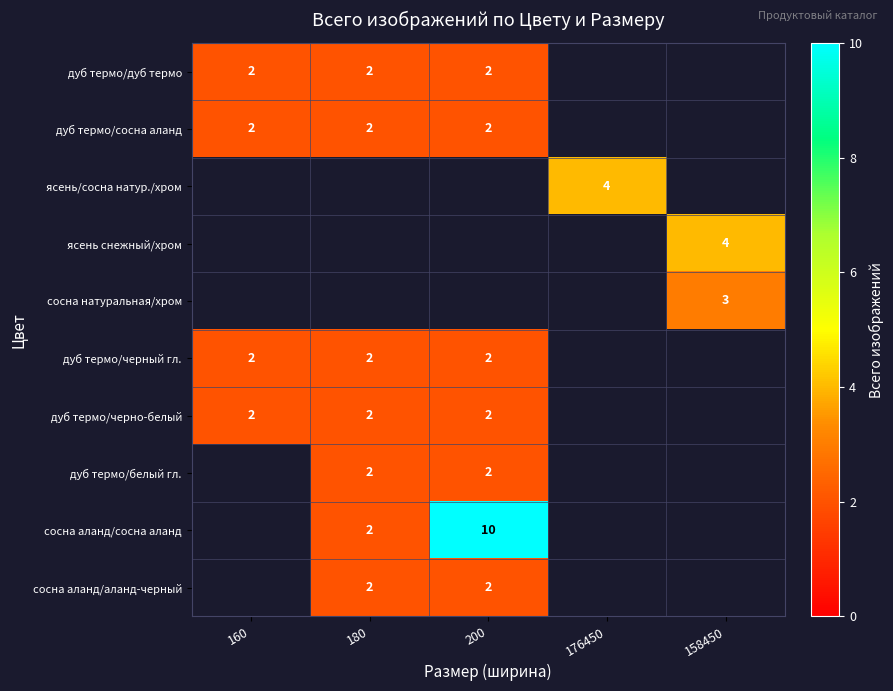

What is the difference between the highest and lowest values at 200?

8.0